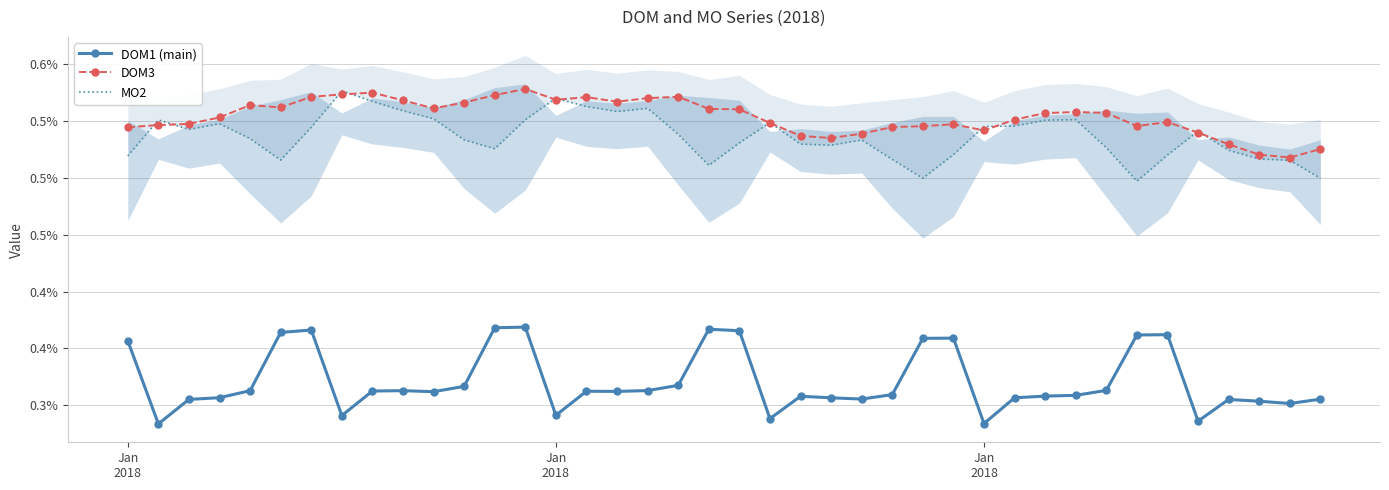

How many lines are shown in the chart?

3